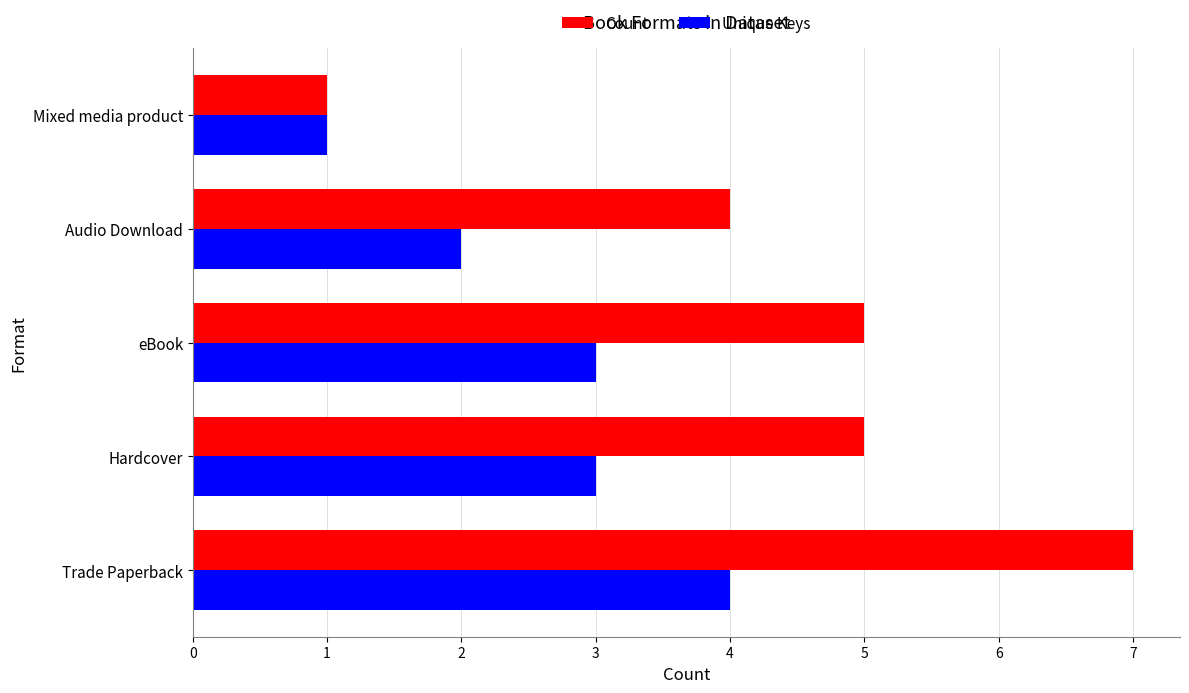

Between Trade Paperback and eBook, which series saw the biggest shift?

Count